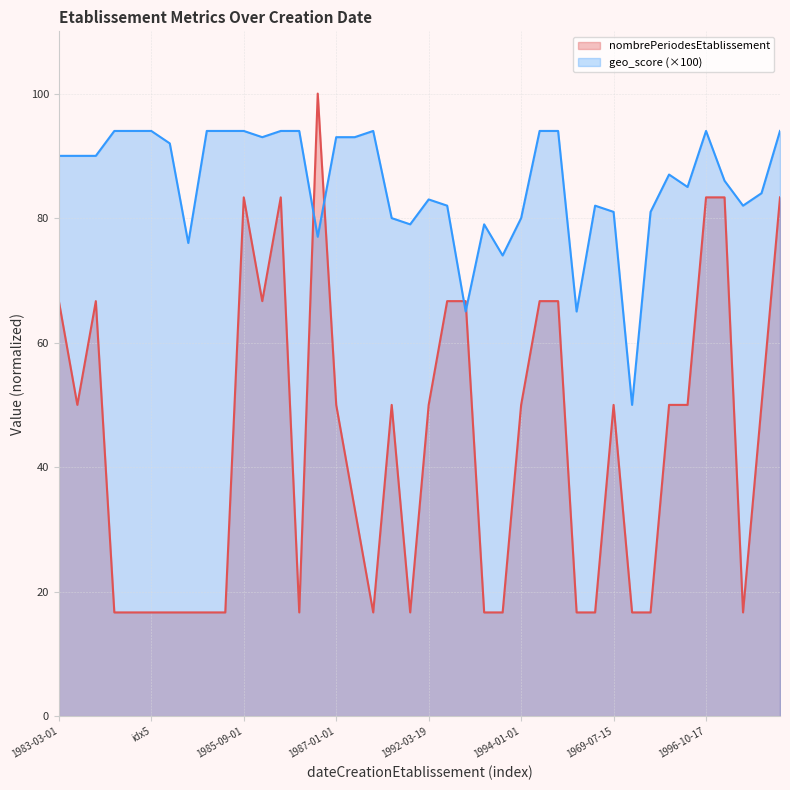

What is the label of the 20th point from the left?

1992-02-01